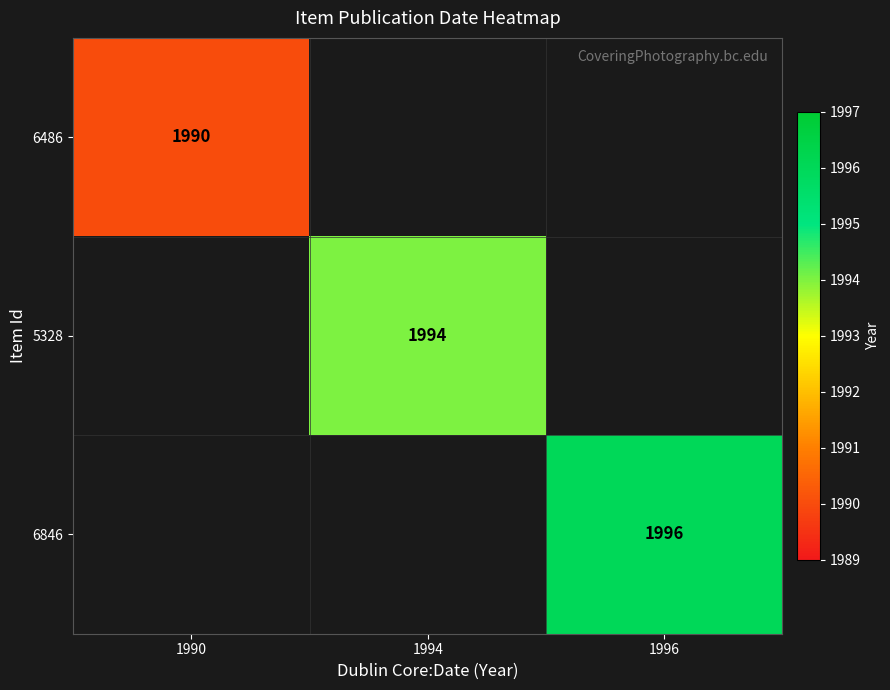

The value of 6486 at 1990 is 1990. True or false?

True